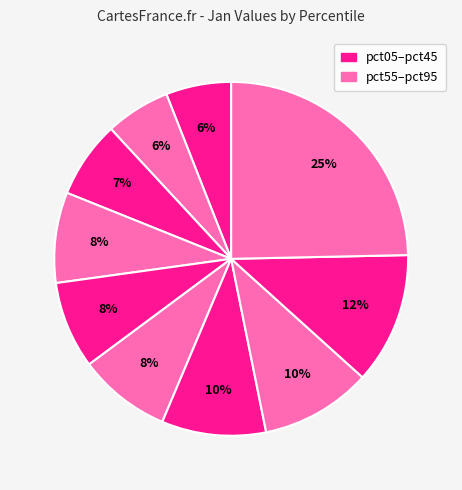

Which slice is the largest?

pct95